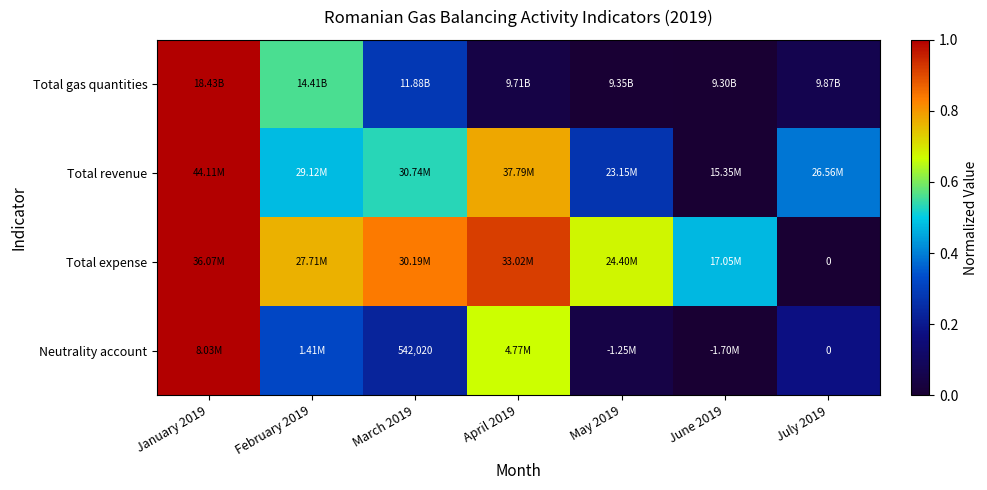

Which category has the lowest value across all series?

June 2019